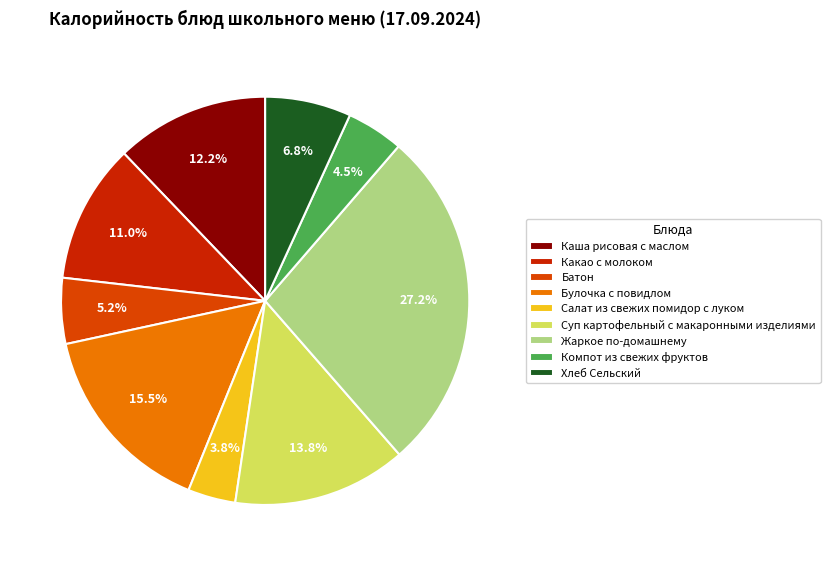

Is the sum of Булочка с повидлом and Хлеб Сельский greater than half?

No